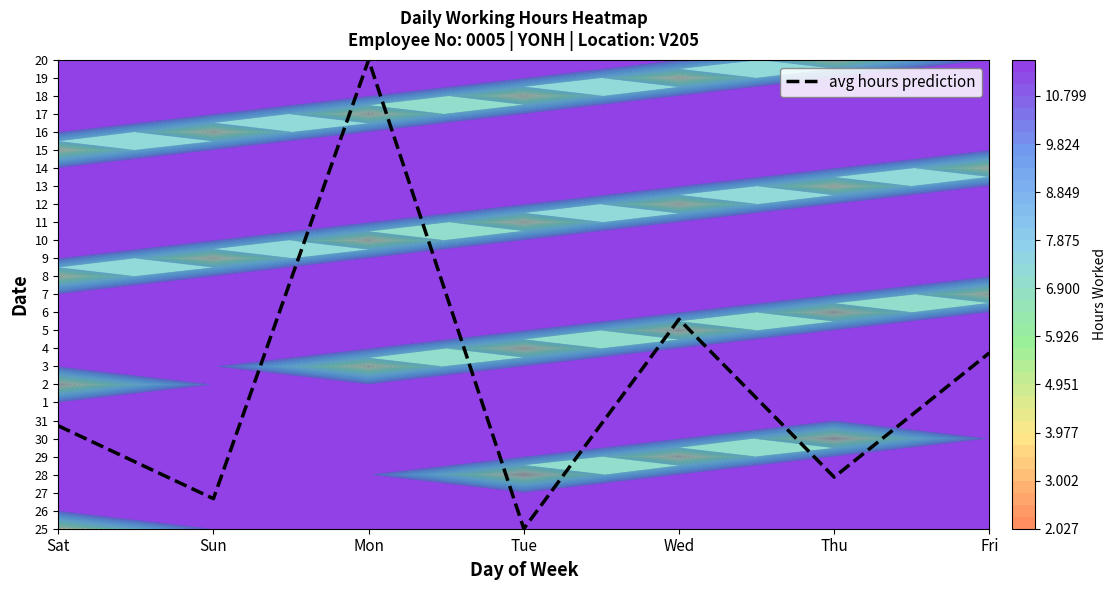

What is the difference between the values at Thu and Fri?

6.9